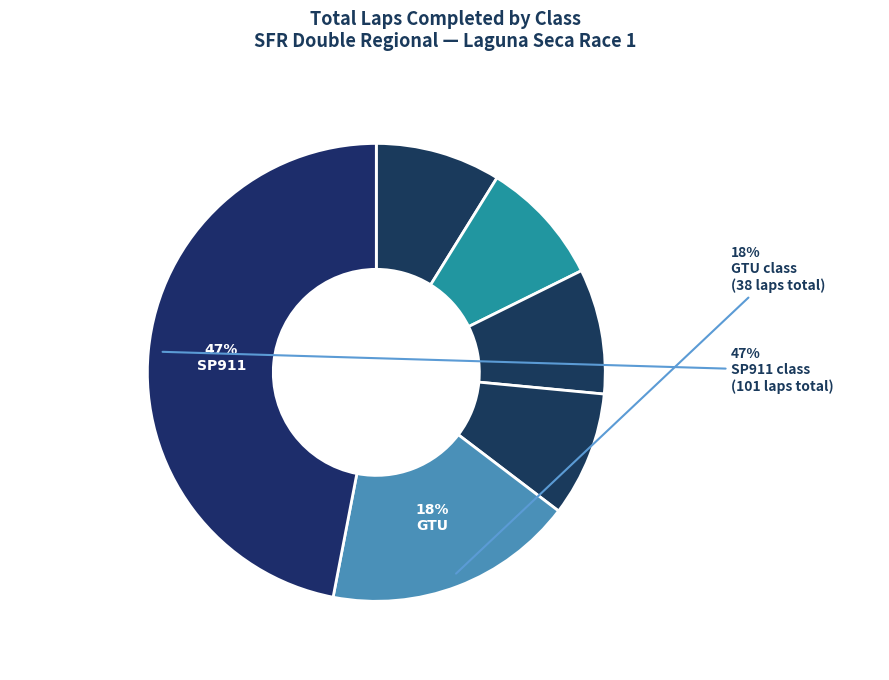

How many slices are in this pie chart?

6